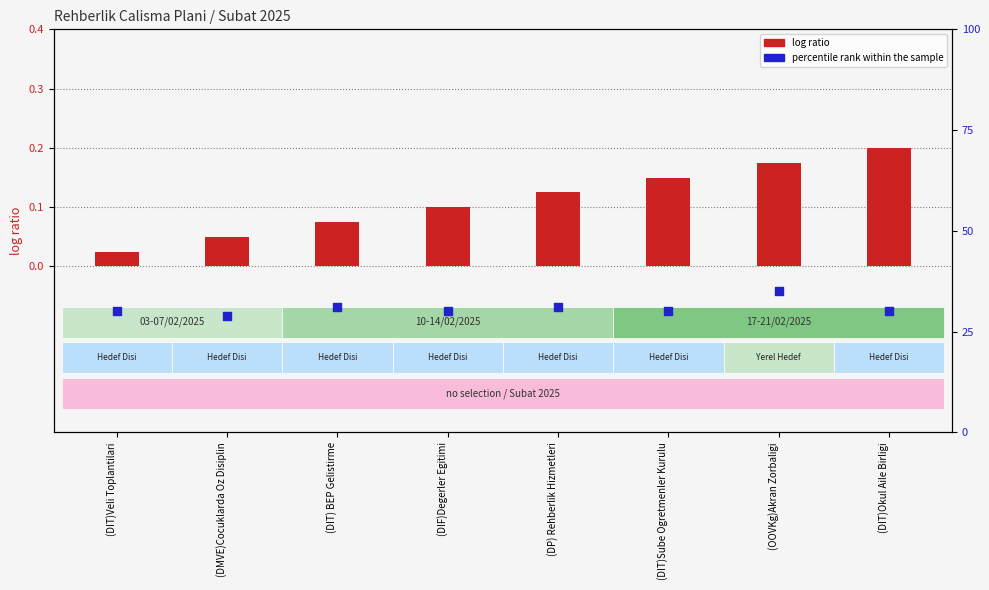

Which series contains the lowest Y value?

log ratio